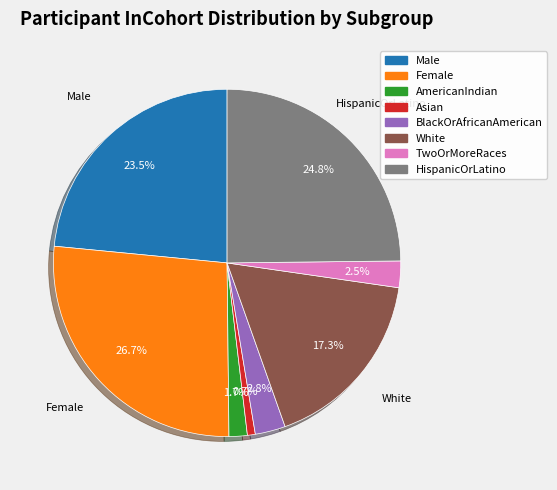

What is the ratio of the value at BlackOrAfricanAmerican to the value at Female?

0.1